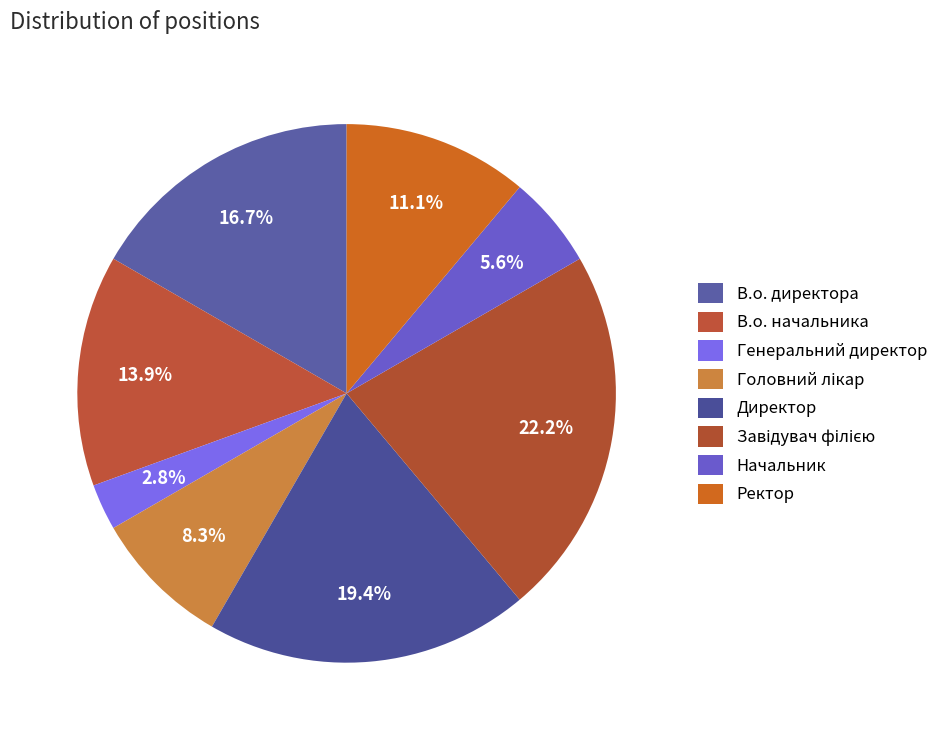

How many slices are in this pie chart?

8